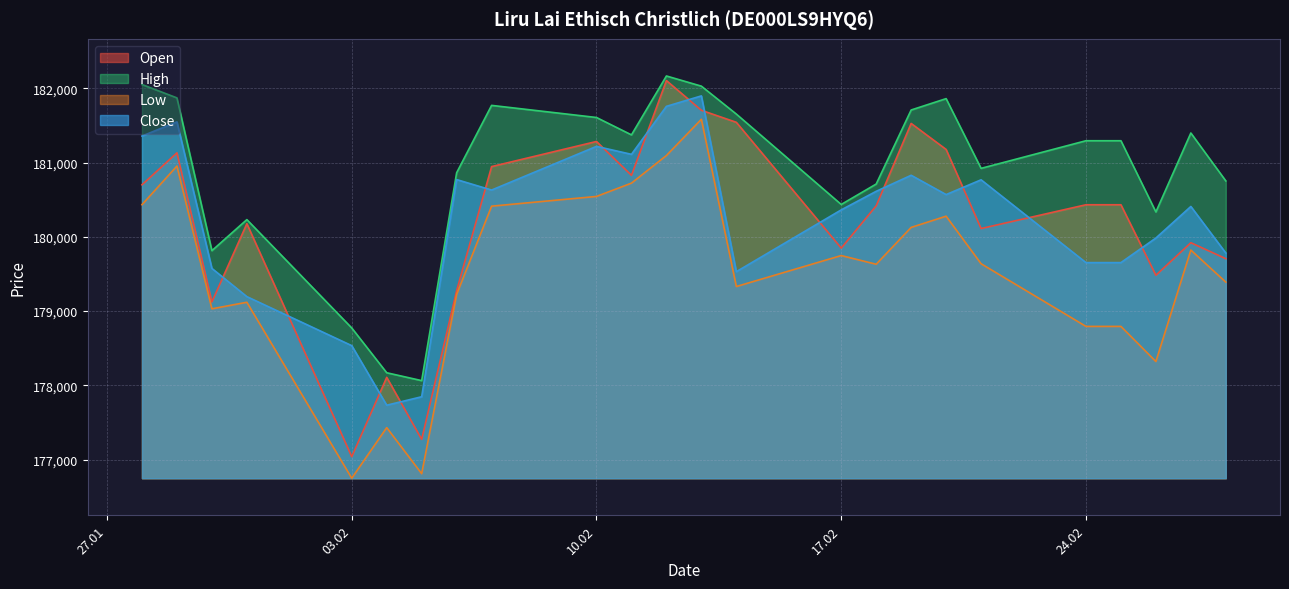

What is the difference between the highest and lowest values at 25.02.2025?

2500